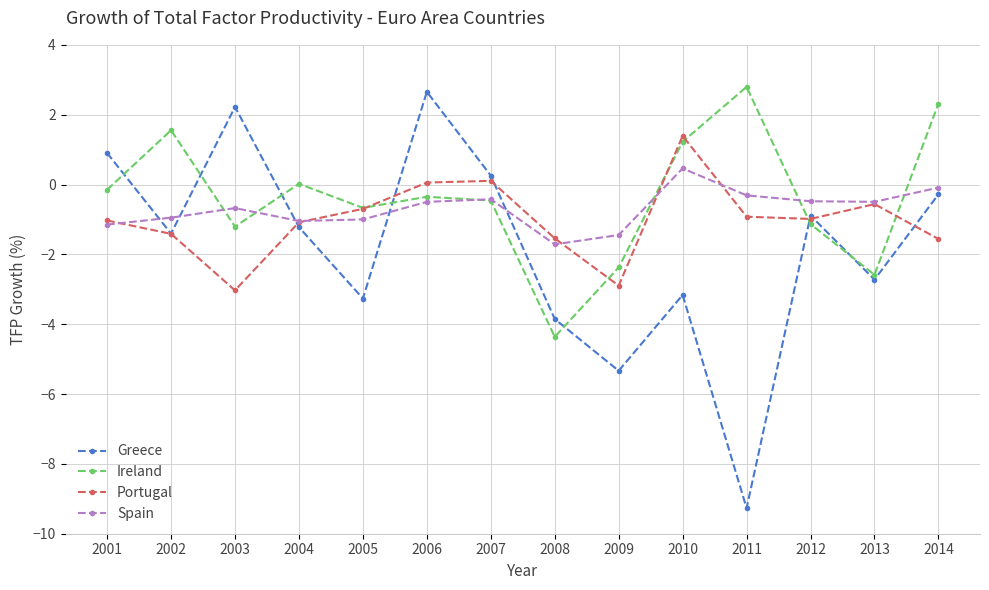

At which label does Portugal first exceed 0?

2006